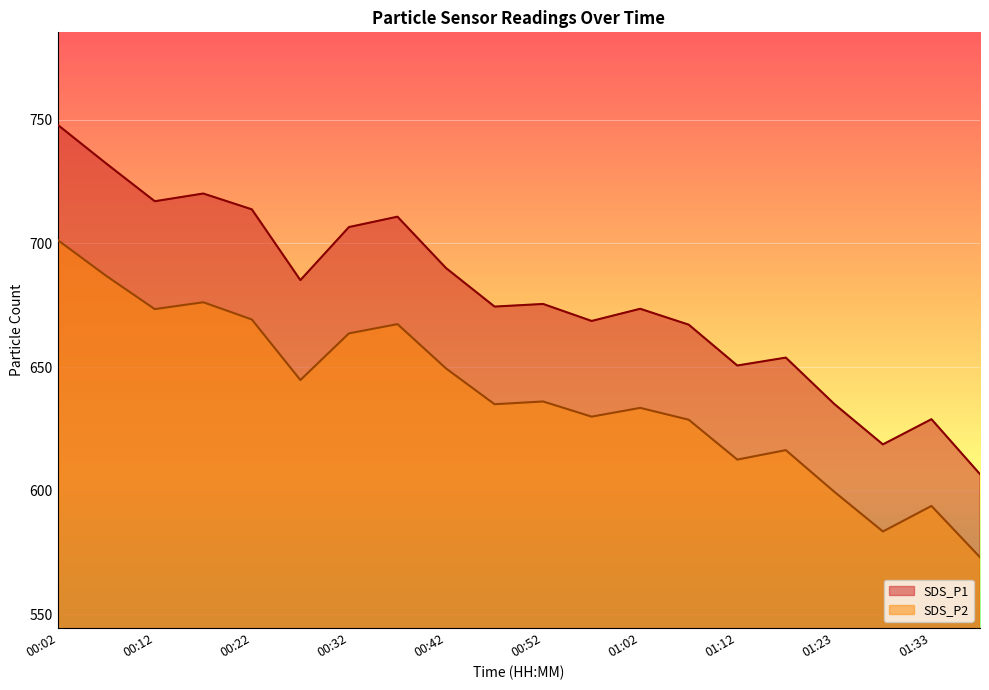

What is the difference between the highest and lowest values at 00:07?

45.5